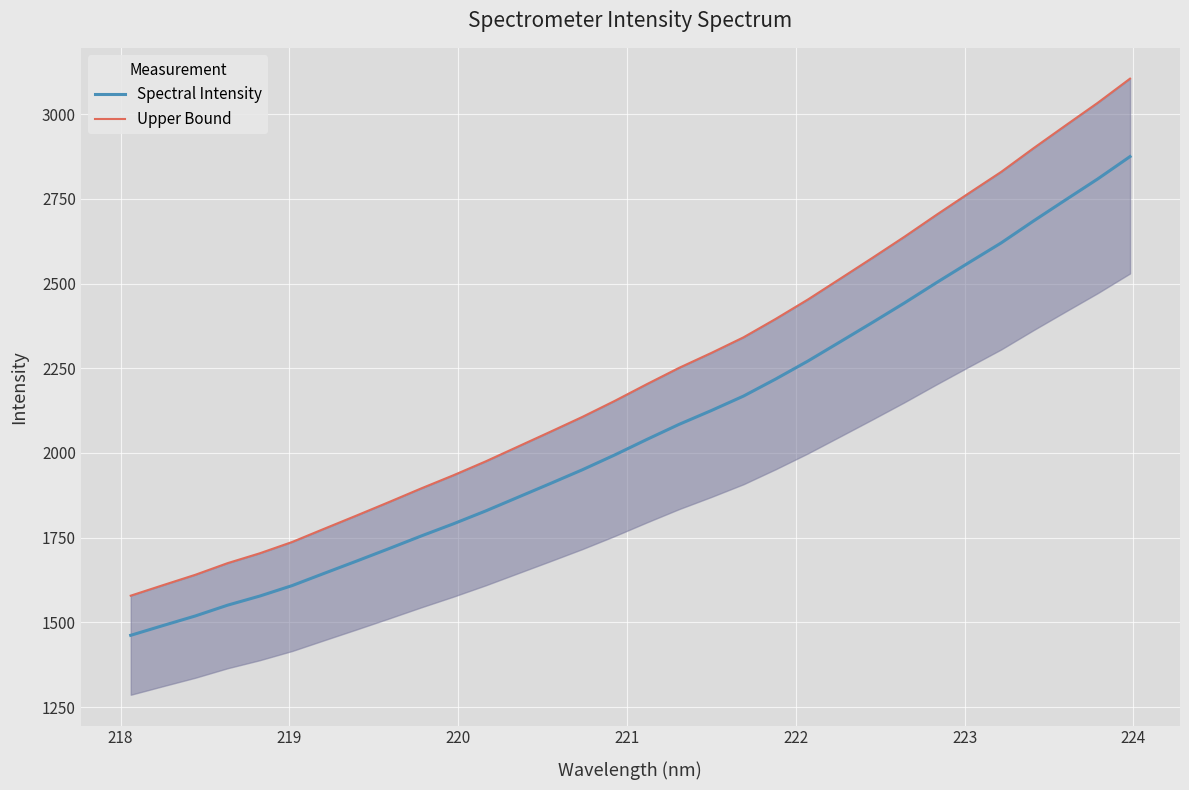

How many data points in Upper Bound are less than 2203?

16